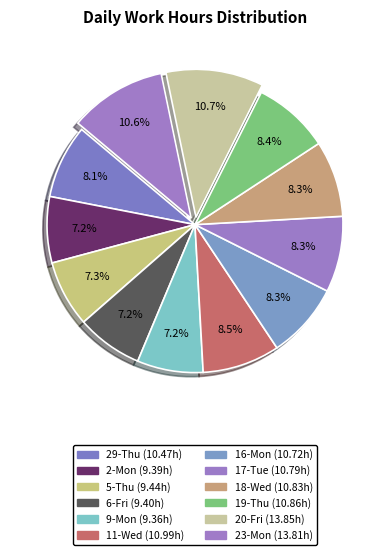

What percentage is the 17-Tue slice, to the nearest percent?

8%